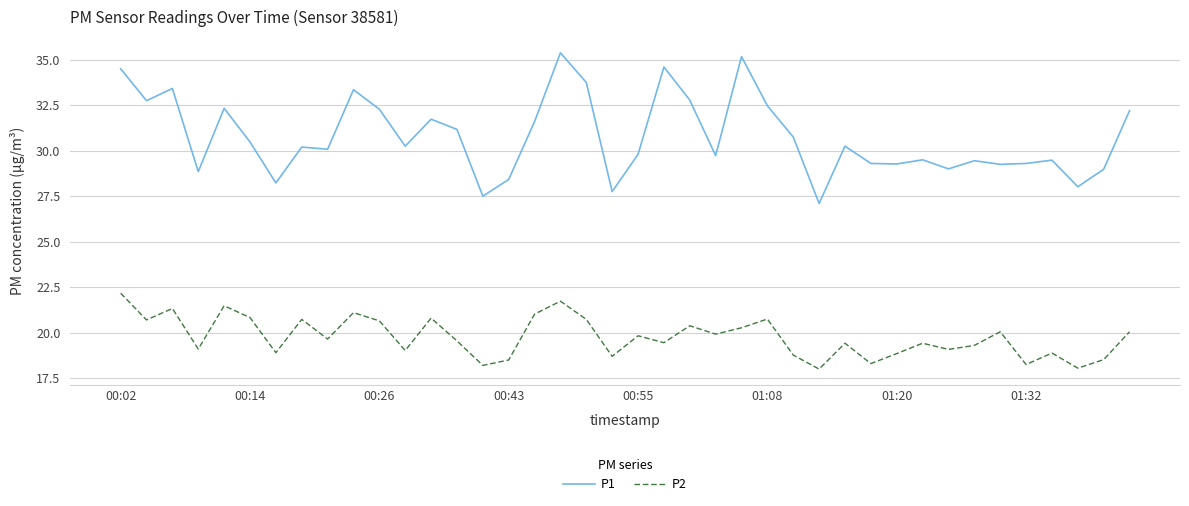

Which series has the largest total across all categories?

P1